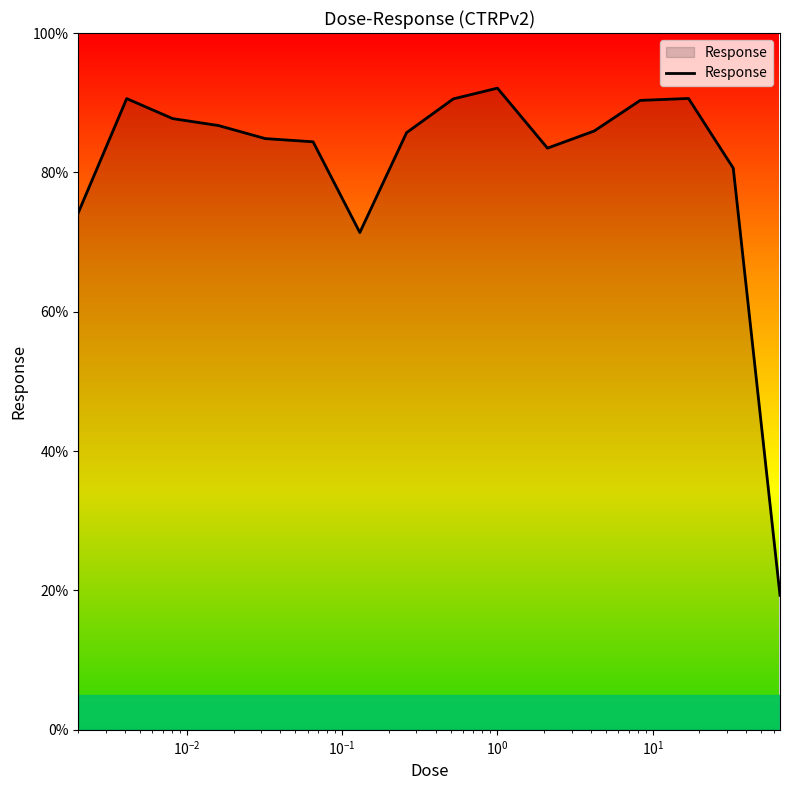

What is the difference between the maximum and minimum values?

72.8